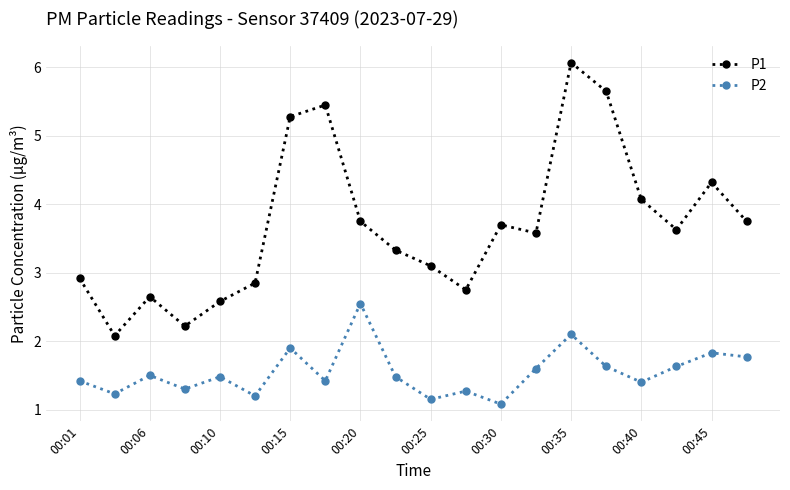

Rank the series by their average value, from highest to lowest.

P1, P2